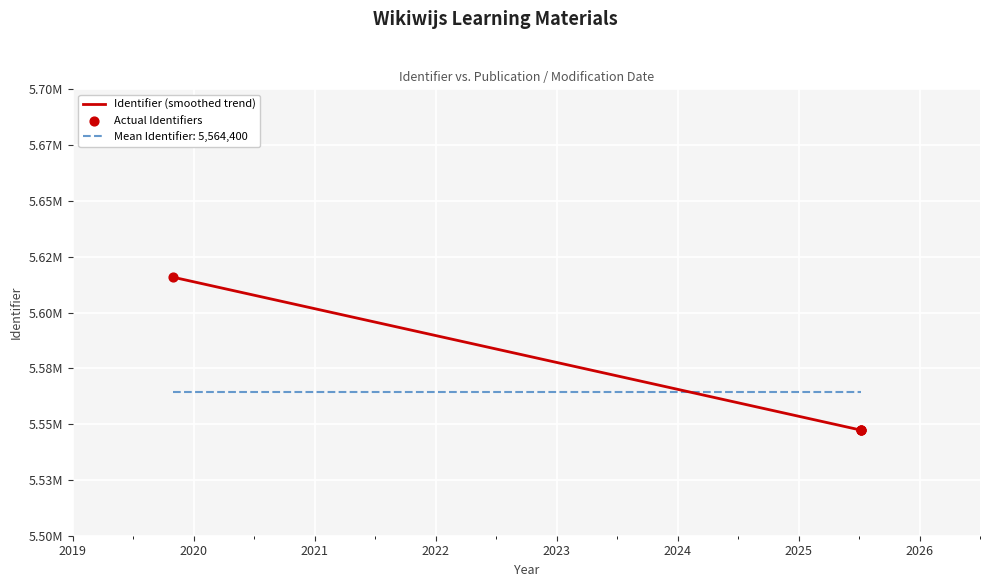

What is the ratio of the value at 2025-07-07 to the value at 2019-10-28?

1.0